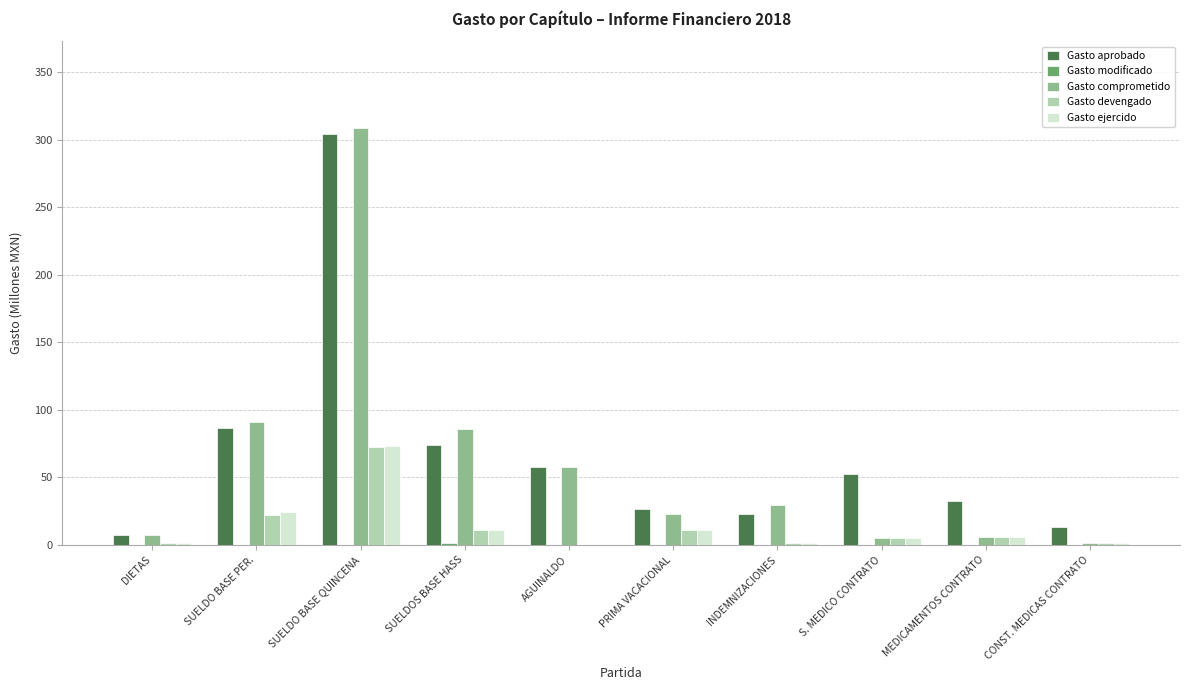

What value does the Gasto devengado series have at SUELDO BASE PER.?

21.9